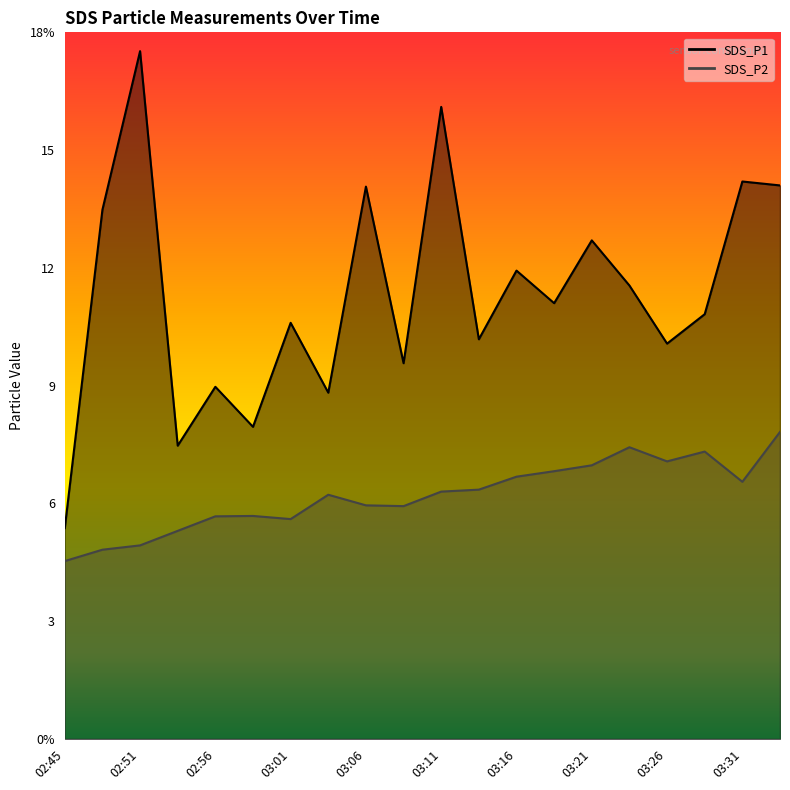

The SDS_P2 series shows 1.5 at 03:01. True or false?

False